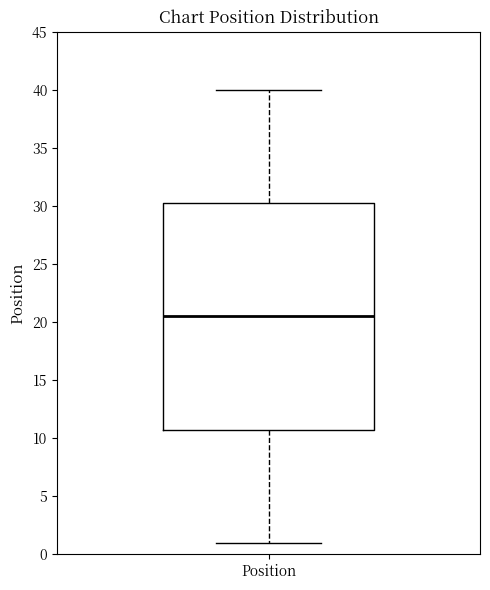

Where does the upper whisker of the box for Position end on the y-axis? The values are not printed on the chart, so give them approximately, as read against the axis.

40.0